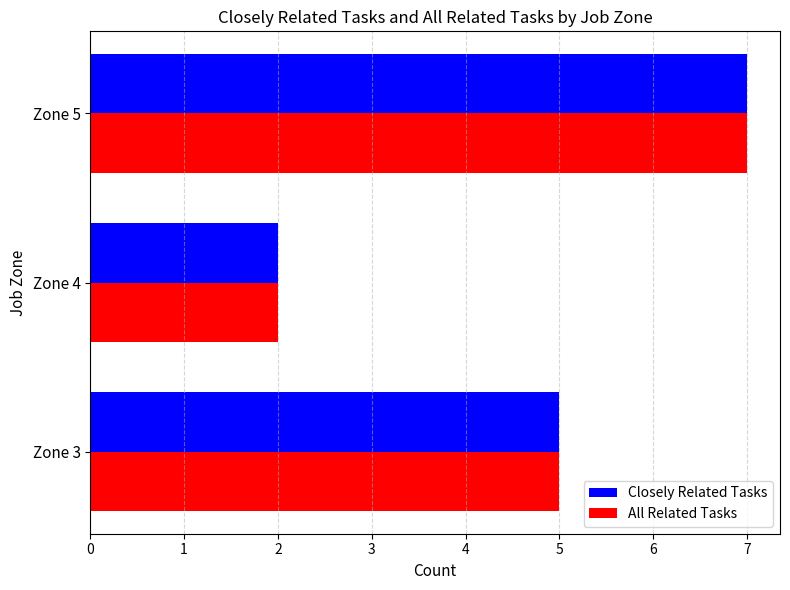

What is the difference between the maximum and minimum values in the Closely Related Tasks series?

5